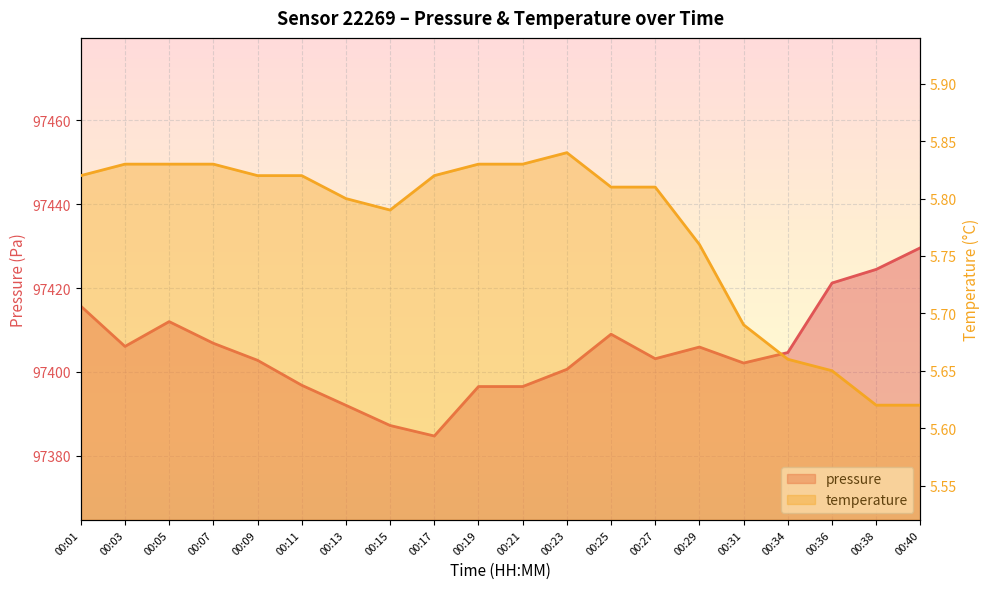

Between 00:27 and 00:34, which series saw the biggest shift?

pressure